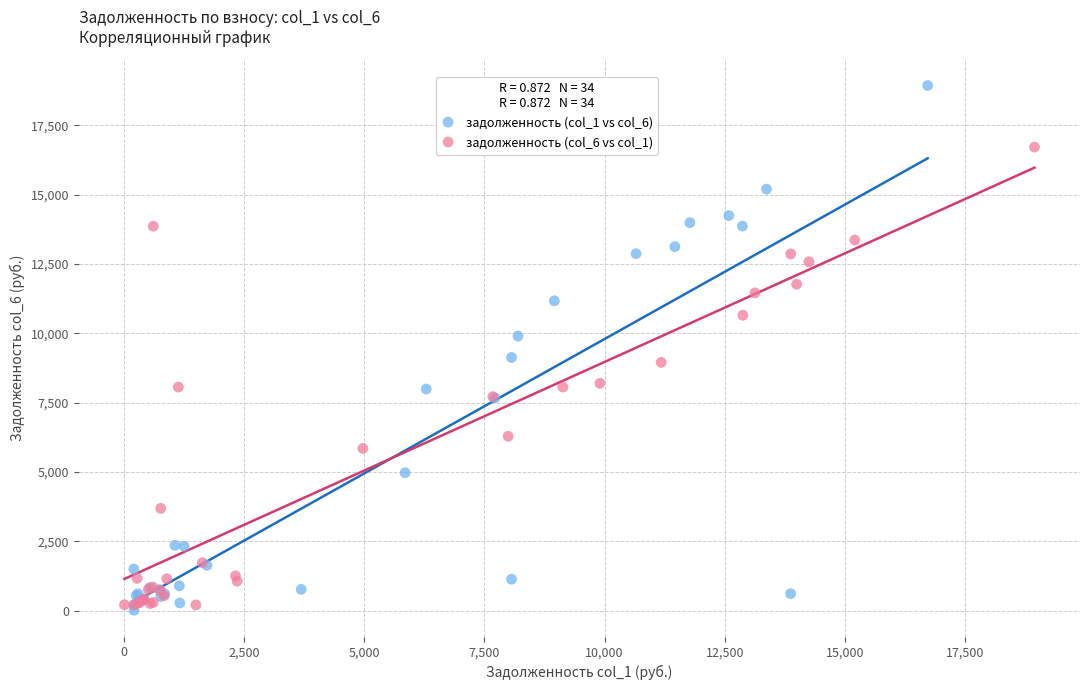

Which series contains the highest Y value?

задолженность (col_1 vs col_6)